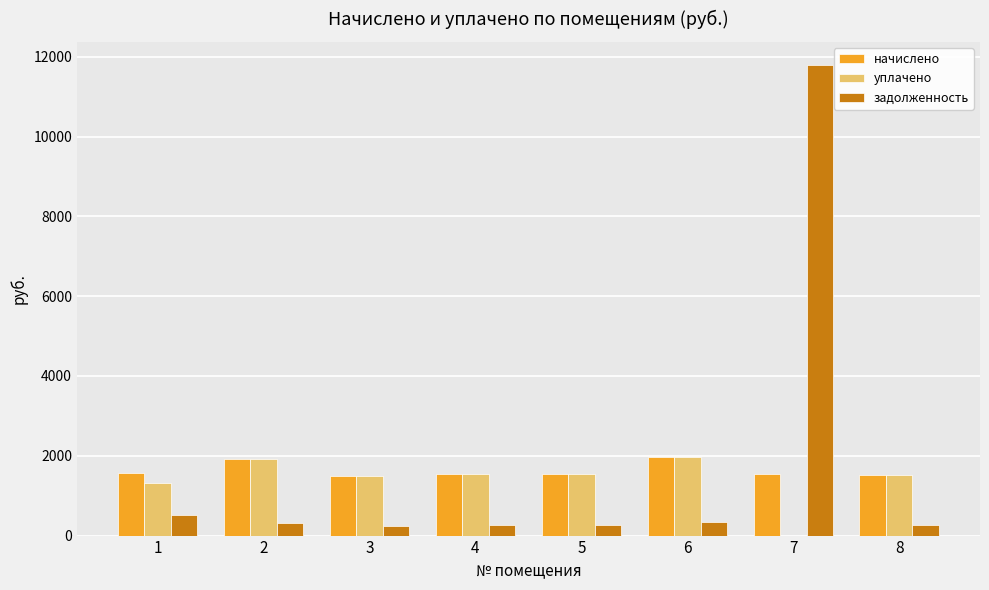

What is the total value across all series at 2?

4165.2